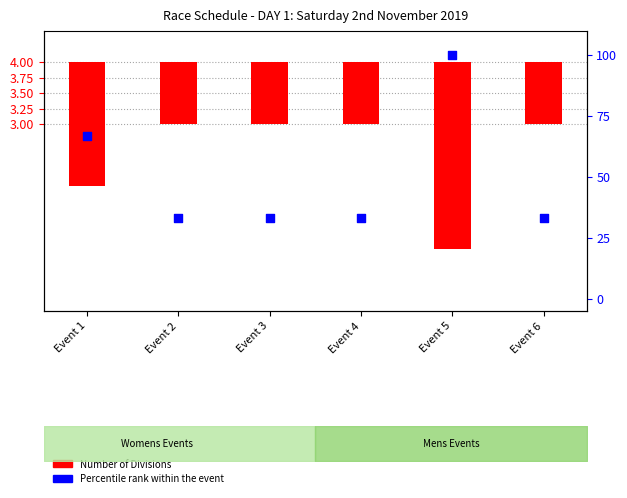

Which series reaches the maximum Y coordinate?

Percentile rank within the event